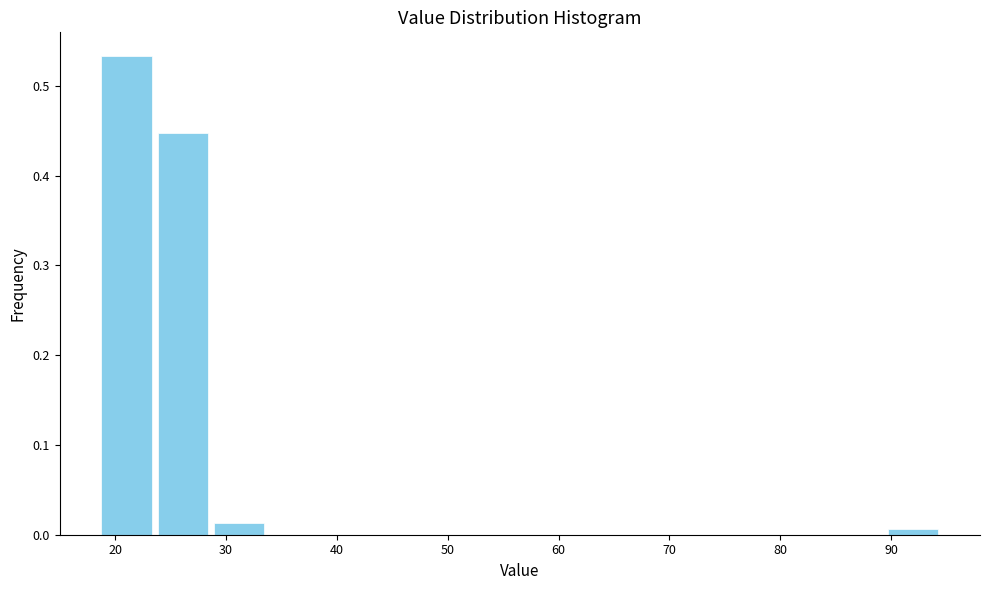

Reading left to right, transcribe this chart: for each bar, give the range it covers on the x-axis and its height. Neither the bar edges nor the heights are printed on the chart, so give them approximately, as read against the axes.

19 to 24: 0.53
24 to 29: 0.45
29 to 34: 0.01
34 to 39: 0
39 to 44: 0
44 to 49: 0
49 to 54: 0
54 to 59: 0
59 to 64: 0
64 to 69: 0
69 to 74: 0
74 to 79: 0
79 to 84: 0
84 to 89: 0
89 to 95: under 0.01